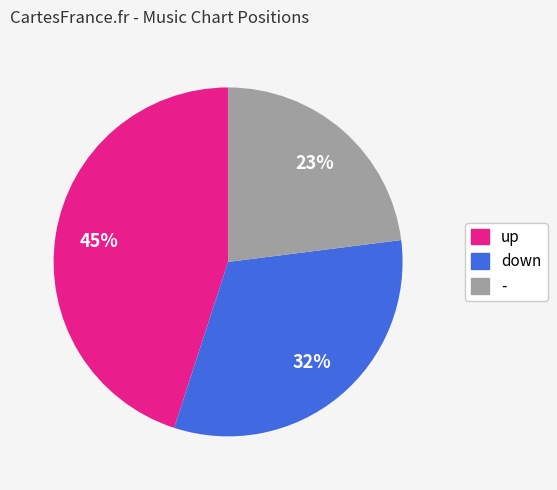

What percentage is the up slice, to the nearest percent?

45%